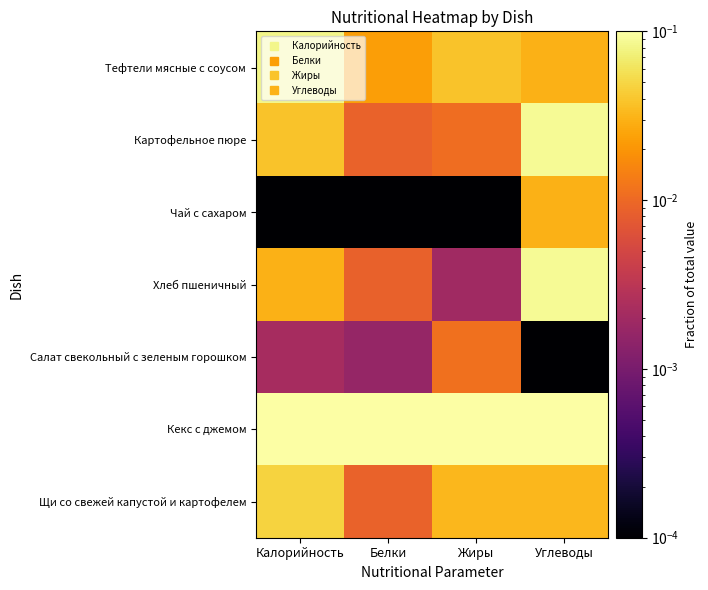

Reading left to right, extract all data points from this chart.

Тефтели мясные с соусом: Калорийность=0.1	Белки=0.0	Жиры=0.0	Углеводы=0.0
Картофельное пюре: Калорийность=0.0	Белки=0.0	Жиры=0.0	Углеводы=0.1
Чай с сахаром: Калорийность=0.0	Белки=0.0	Жиры=0.0	Углеводы=0.0
Хлеб пшеничный: Калорийность=0.0	Белки=0.0	Жиры=0.0	Углеводы=0.1
Салат свекольный с зеленым горошком: Калорийность=0.0	Белки=0.0	Жиры=0.0	Углеводы=0.0
Кекс с джемом: Калорийность=0.1	Белки=0.1	Жиры=0.1	Углеводы=0.1
Щи со свежей капустой и картофелем: Калорийность=0.0	Белки=0.0	Жиры=0.0	Углеводы=0.0